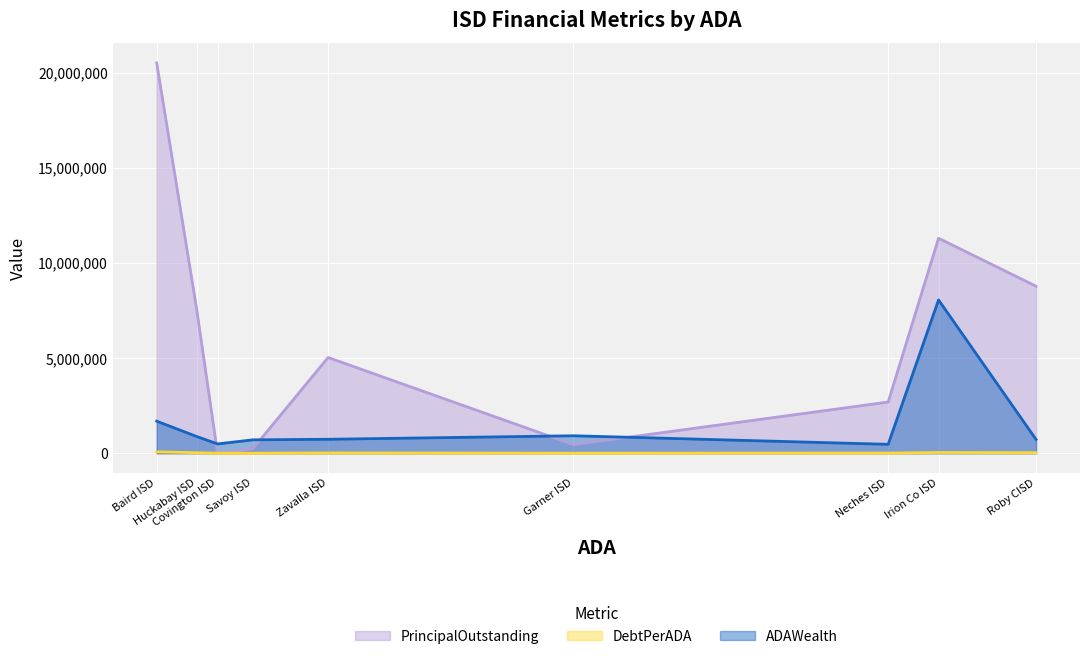

How many lines are shown in the chart?

3